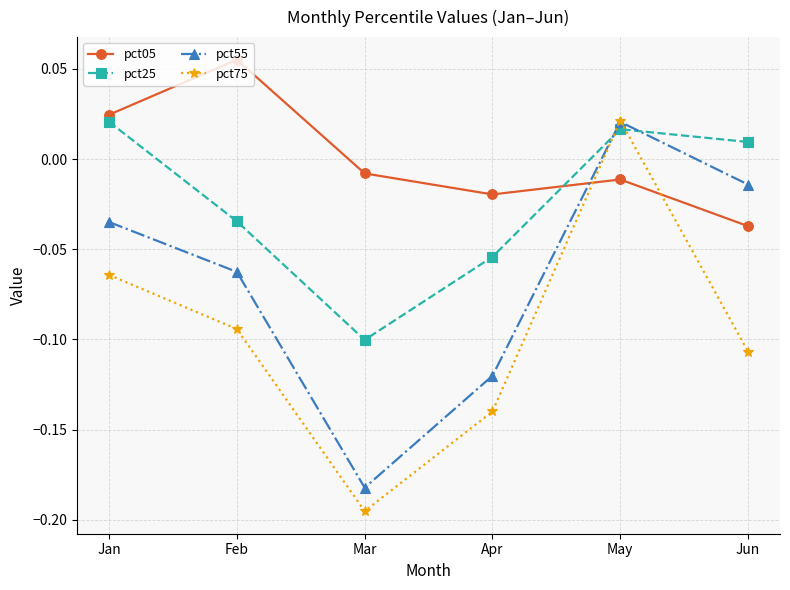

In pct25, how many points are higher than both neighbors (excluding endpoints)?

1